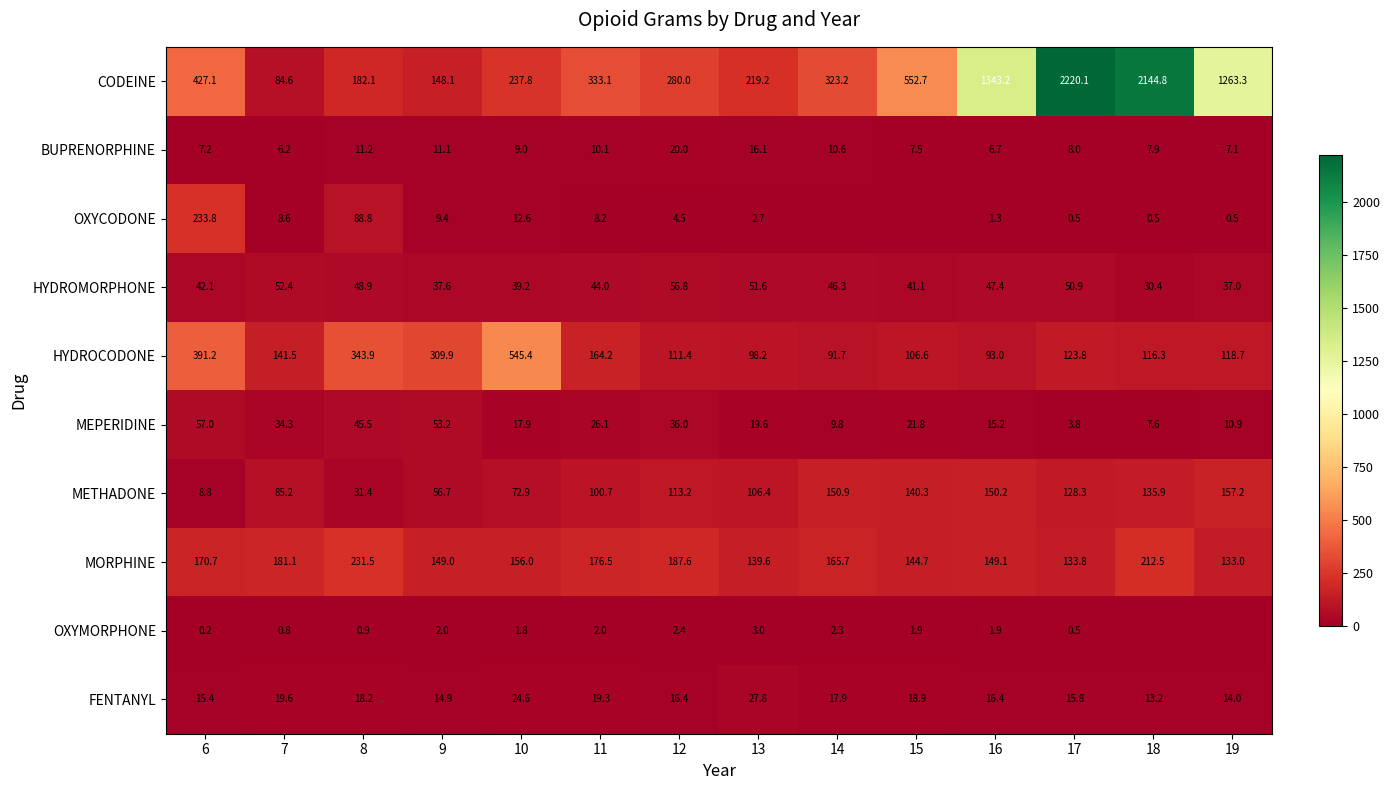

Where does the METHADONE series first go above 113?

12